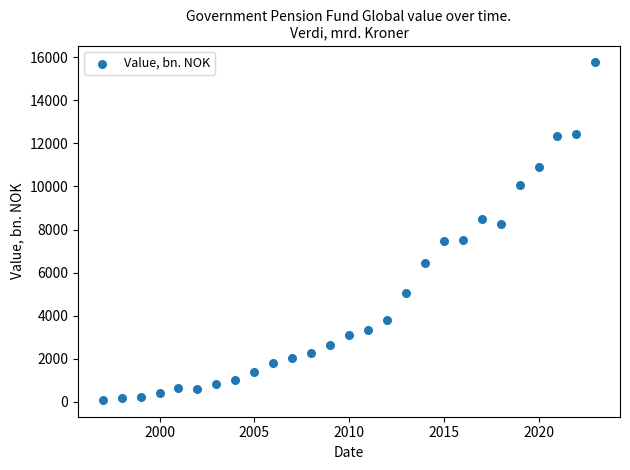

What is the range of X values (max minus min)?

26